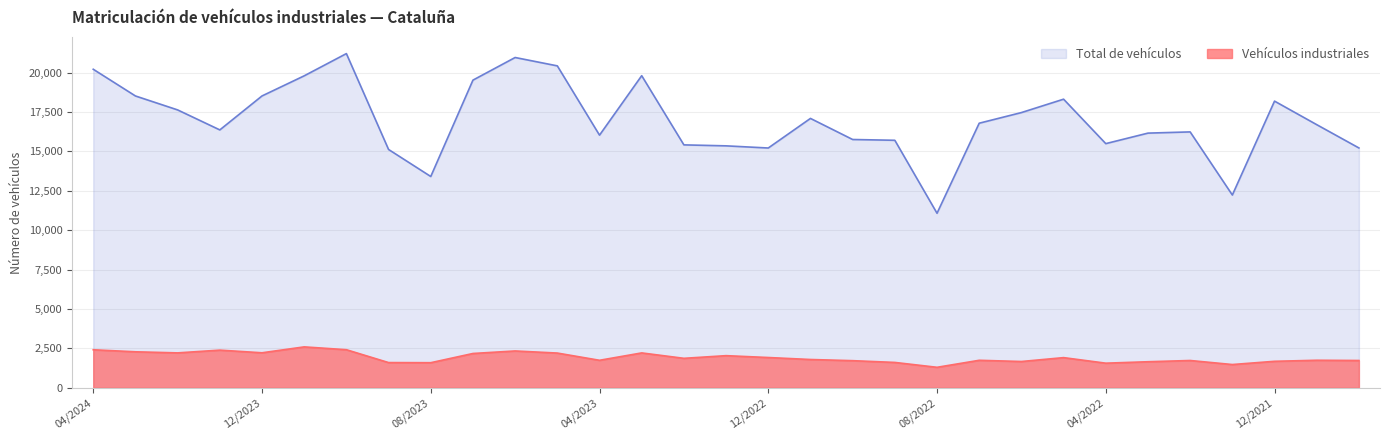

How many interior local valleys does the Vehículos industriales series have?

9